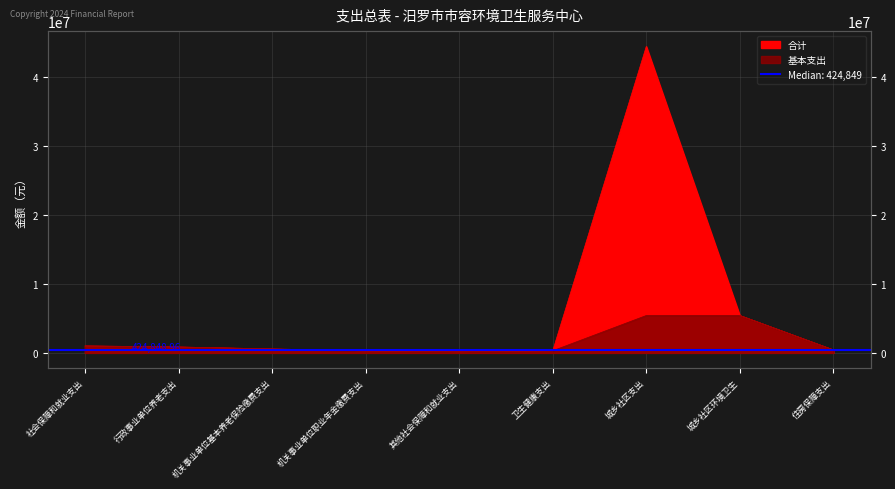

Which series has the widest spread of values?

合计